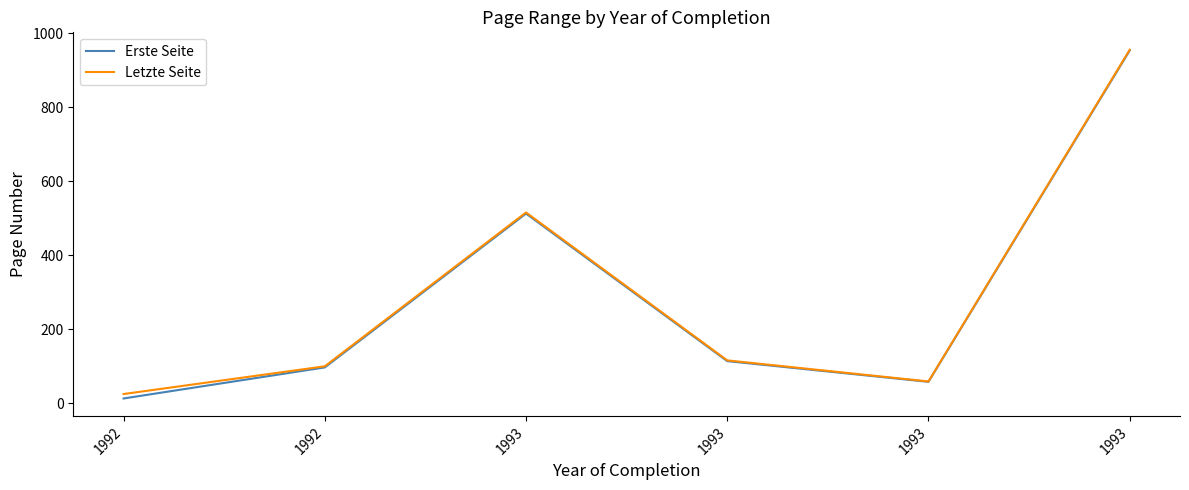

List the labels in order of Erste Seite value, largest first.

1993, 1993, 1993, 1992, 1993, 1992